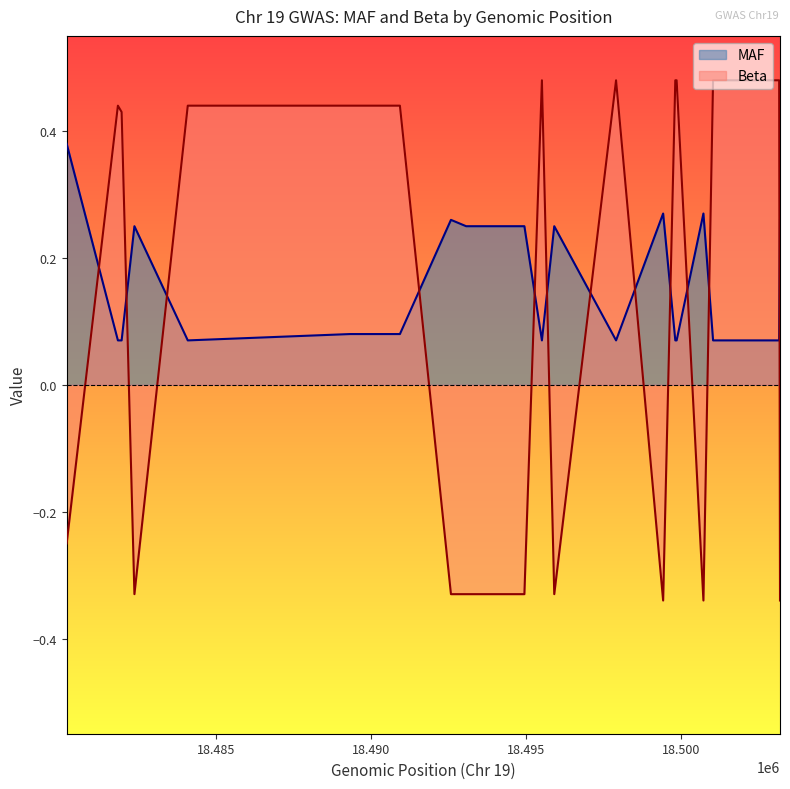

Read the Beta value at rs75347775.

-0.3